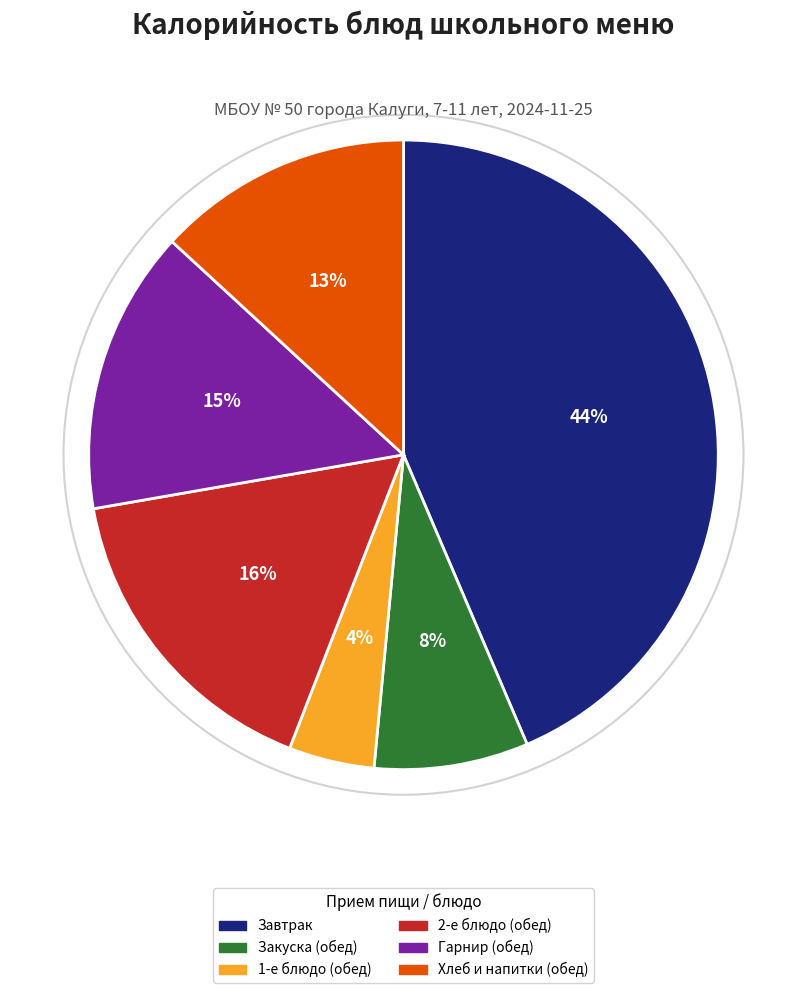

Is there a majority slice in this chart?

No